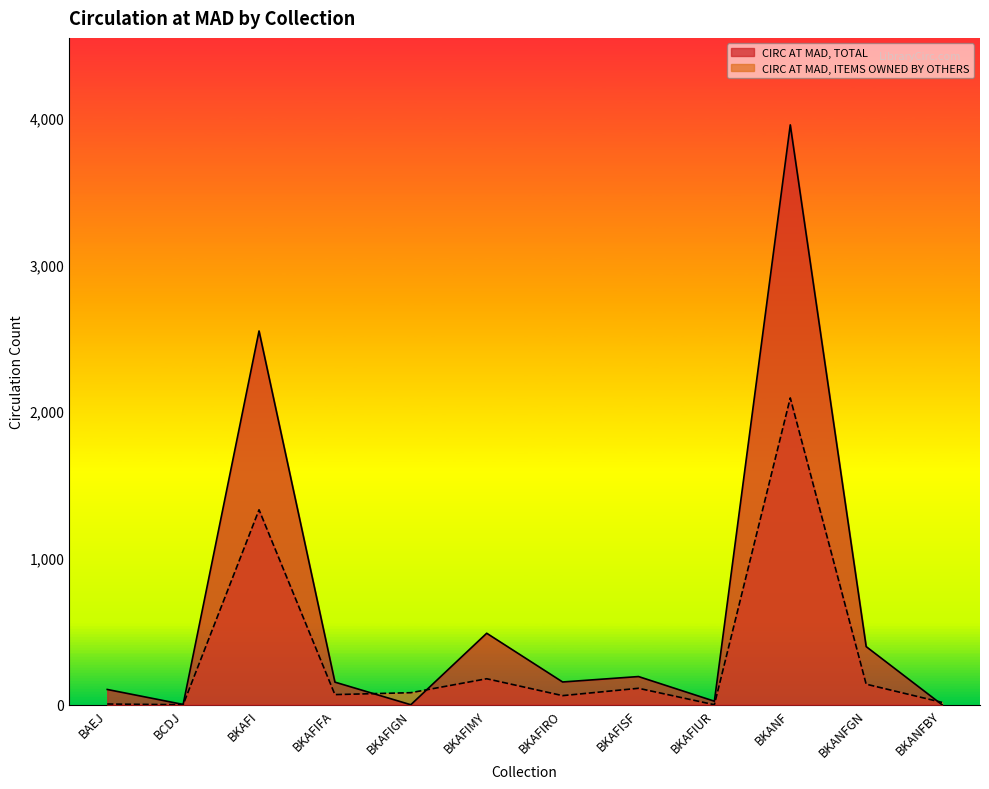

Rank the series by their maximum value, from highest to lowest.

CIRC AT MAD, TOTAL, CIRC AT MAD, ITEMS OWNED BY OTHERS